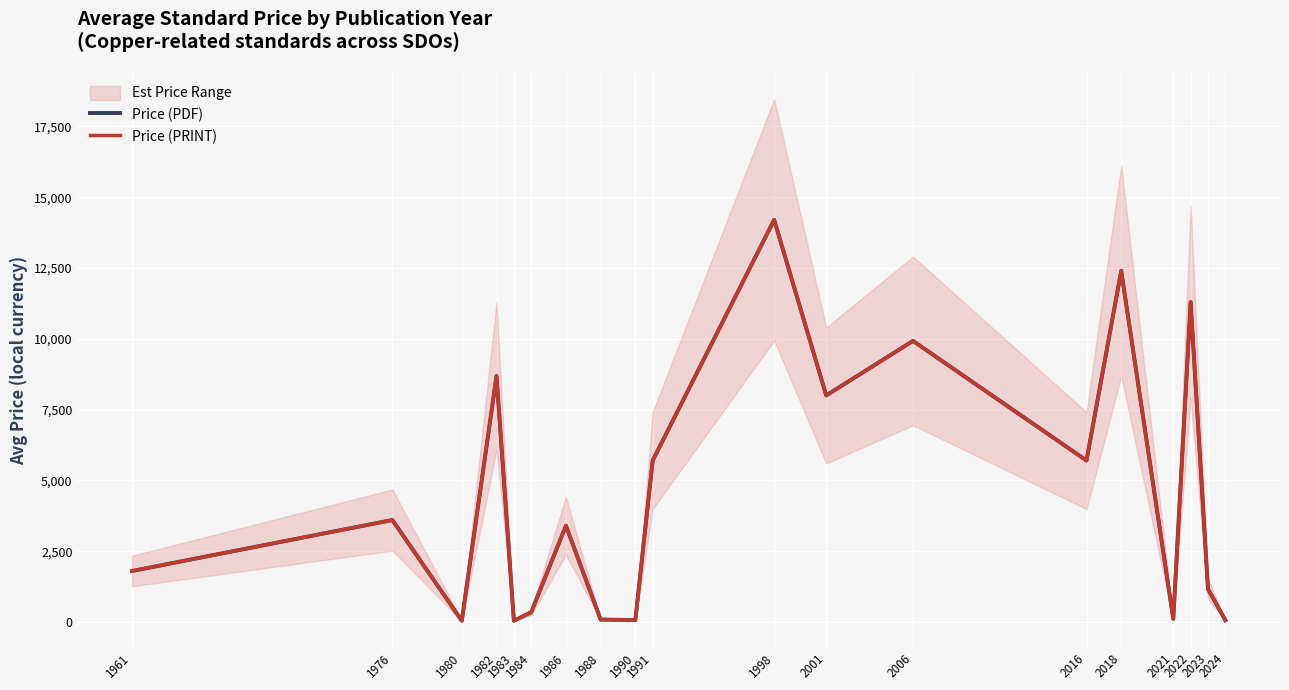

Which has a higher value, 2021 or 2006?

2006